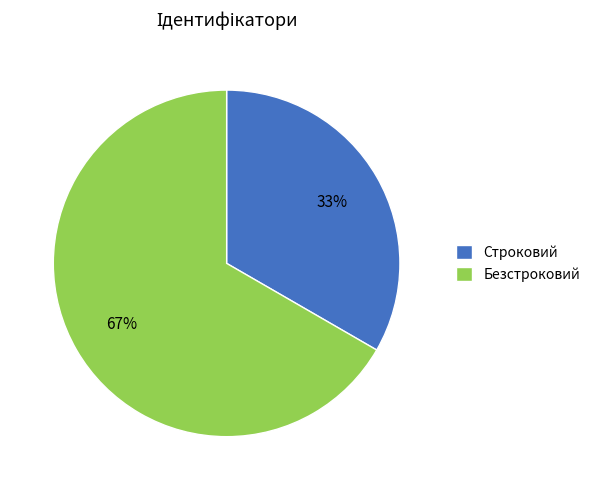

Which category has the smallest portion of the pie?

Строковий